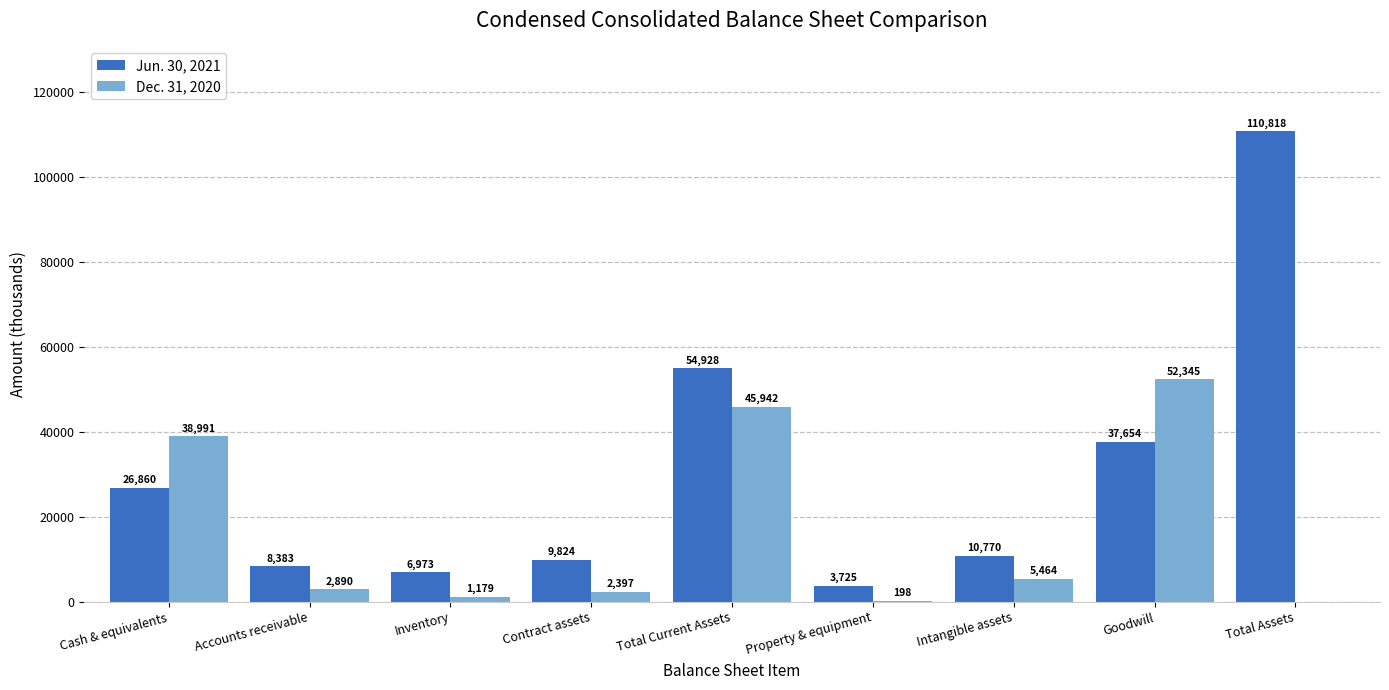

What are all the series names shown in the legend?

Jun. 30, 2021, Dec. 31, 2020